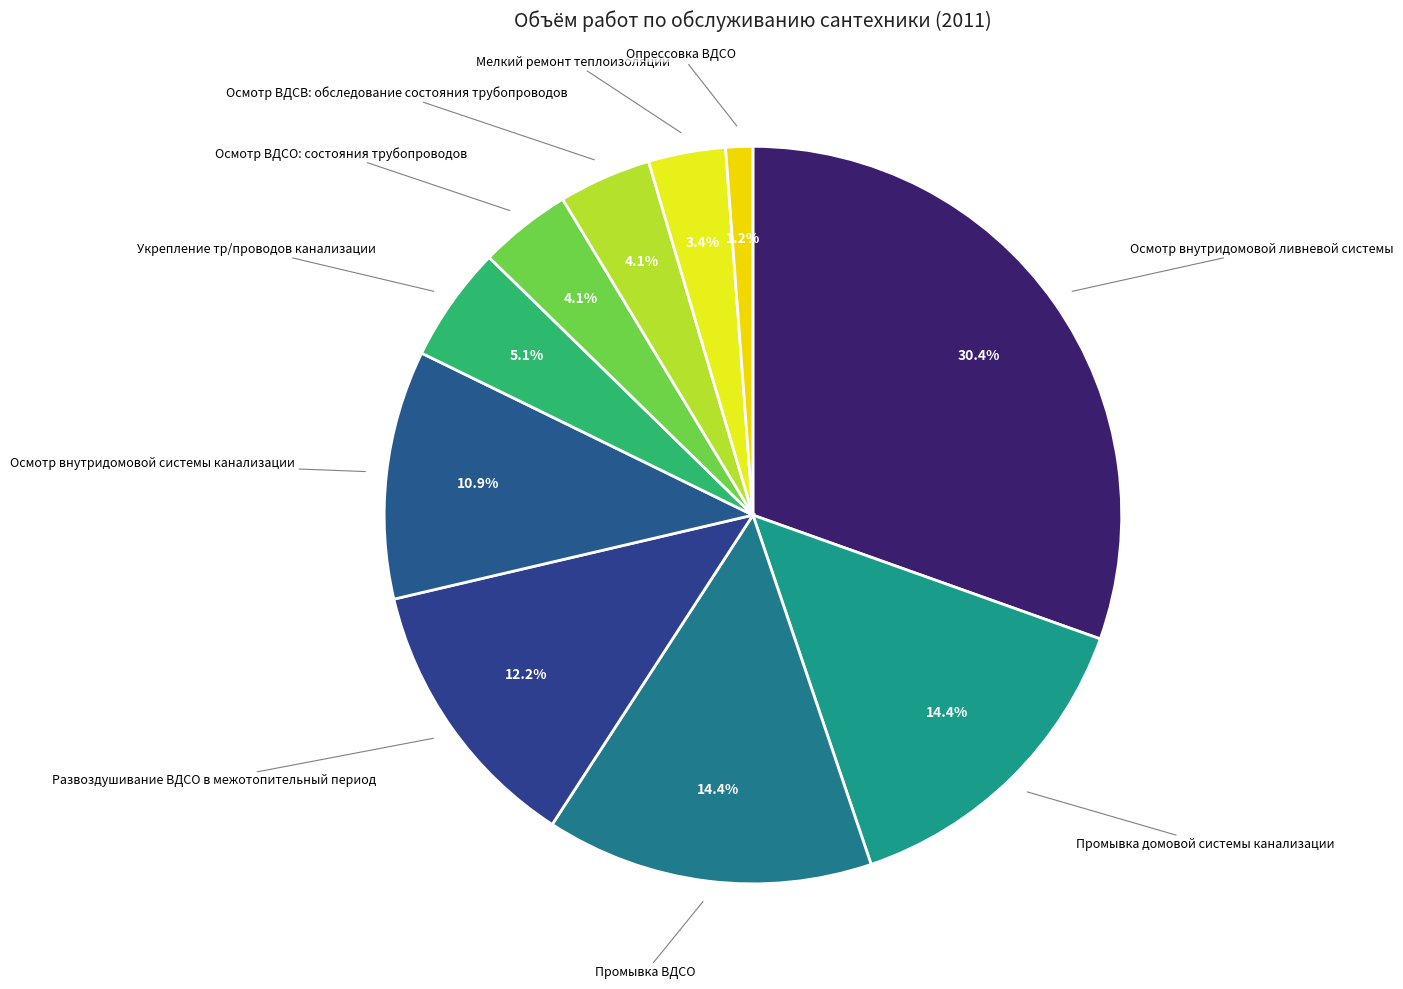

Which category has the smallest portion of the pie?

Опрессовка ВДСО